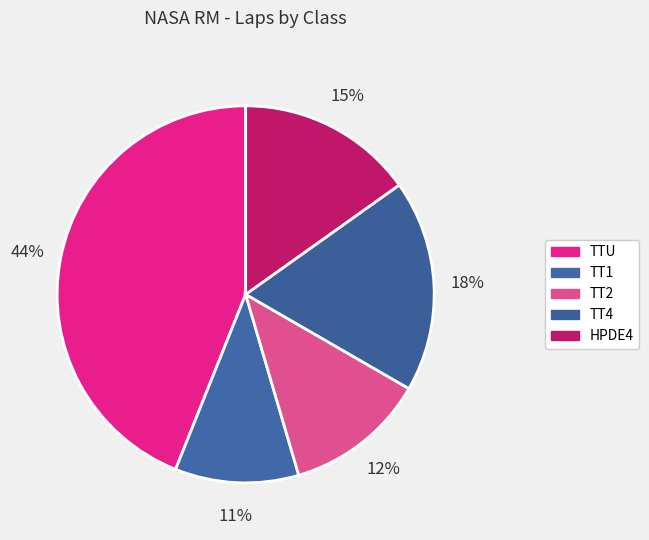

How many slices are in this pie chart?

5